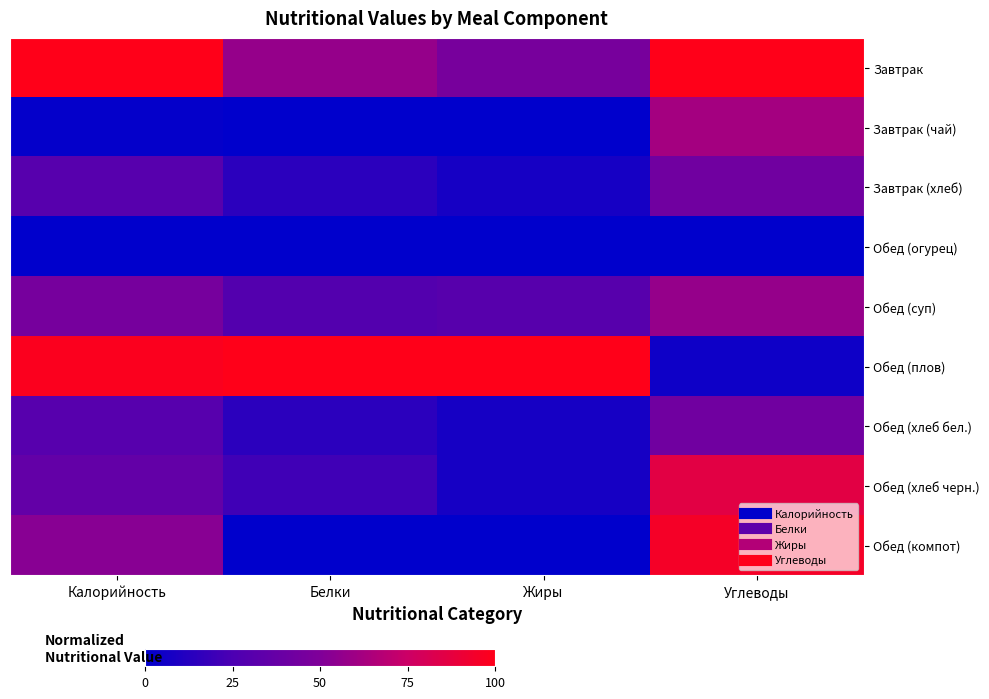

At which category does the chart reach its minimum across all series?

Белки